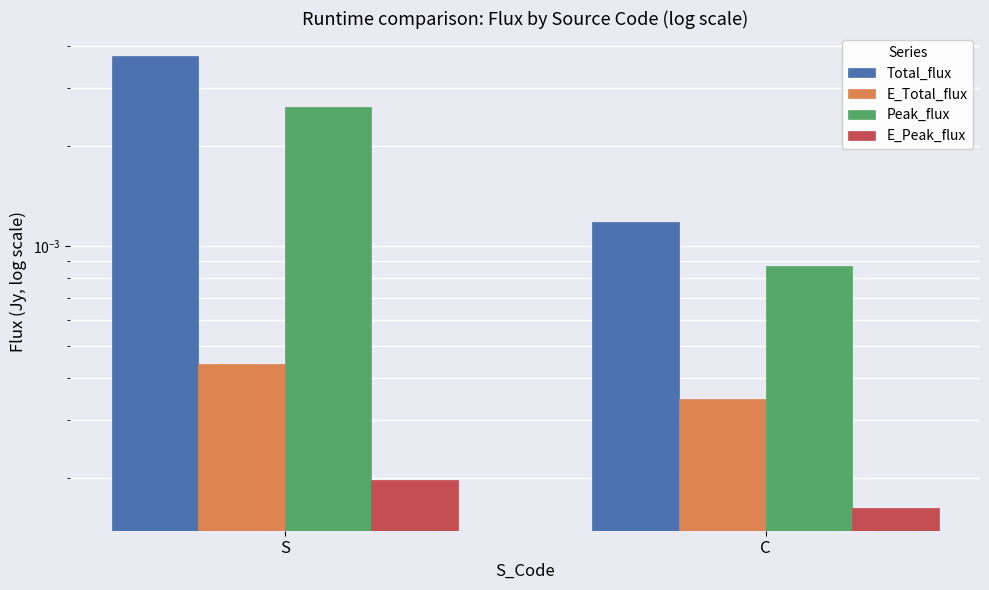

How many series are shown in this chart?

4